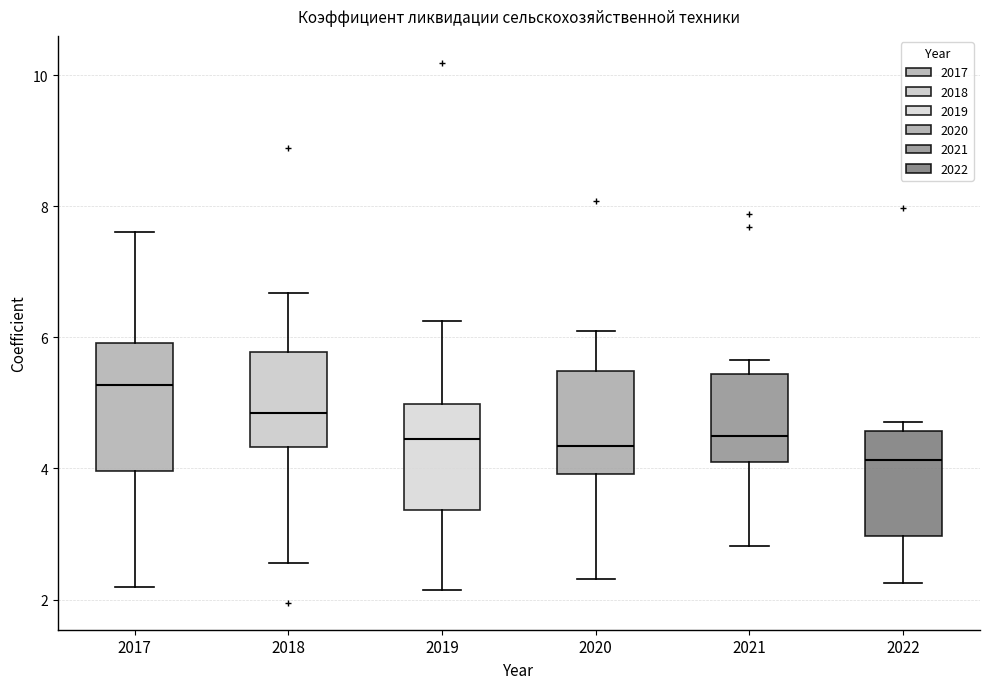

Which box is the tallest, from its lower edge to its upper edge?

2017